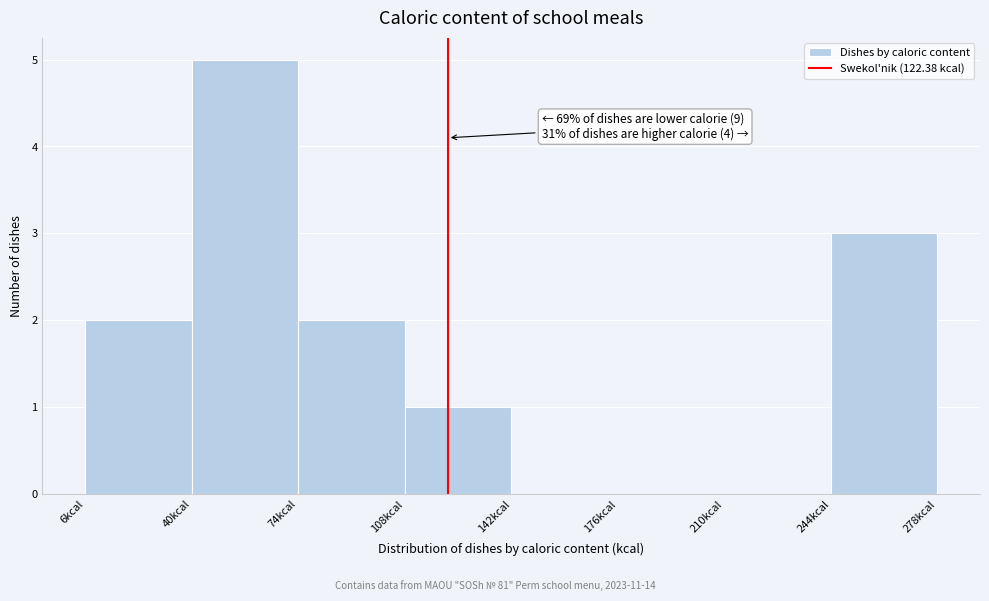

Over which range of the x-axis is the bar tallest?

40 to 75